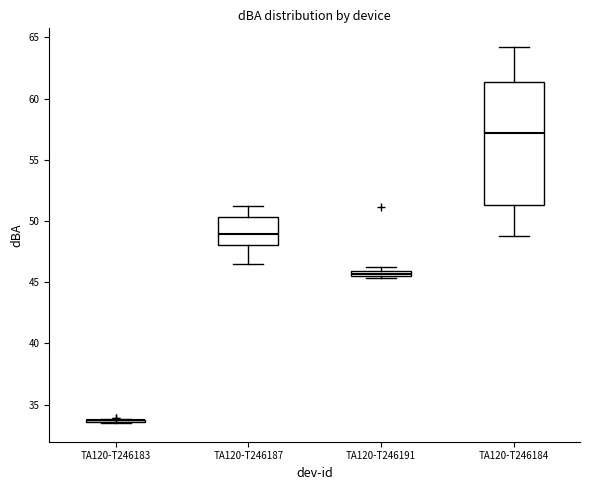

Which box is the tallest, from its lower edge to its upper edge?

TA120-T246184